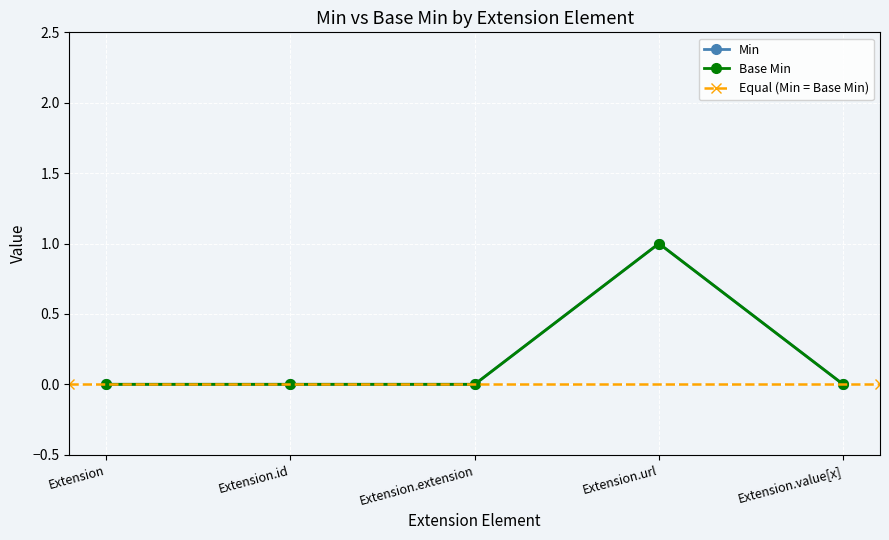

True or false: Base Min has more than 1 points higher than both neighbors.

False